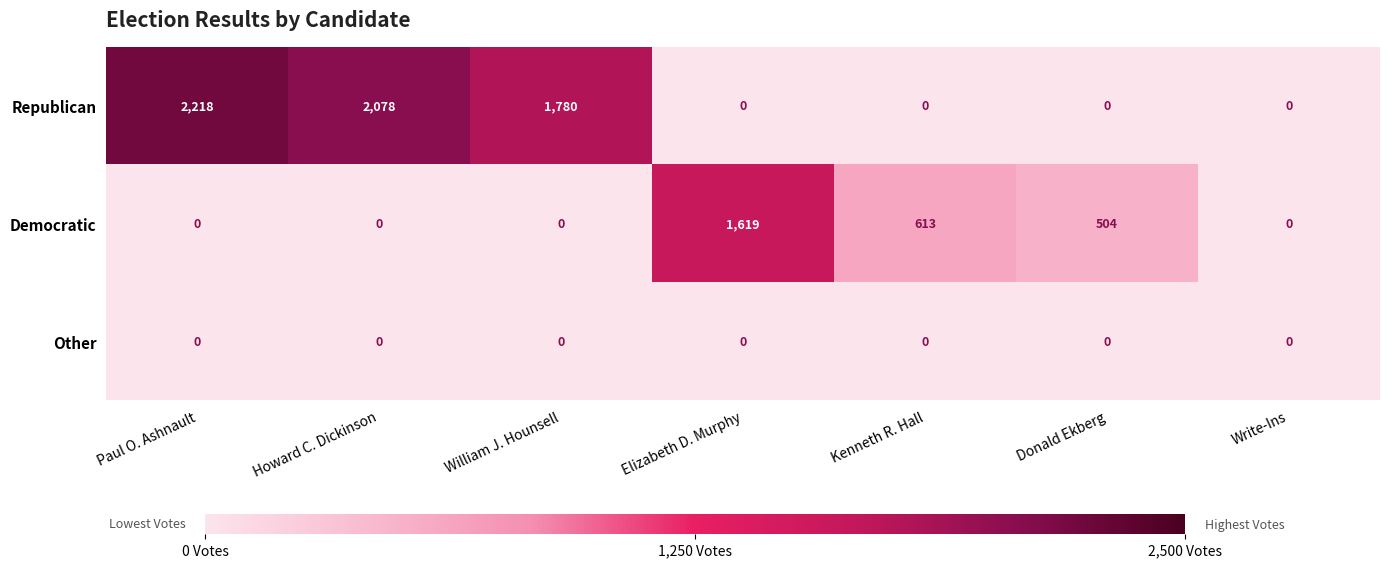

The Republican series shows 2218 at Paul O. Ashnault. True or false?

True